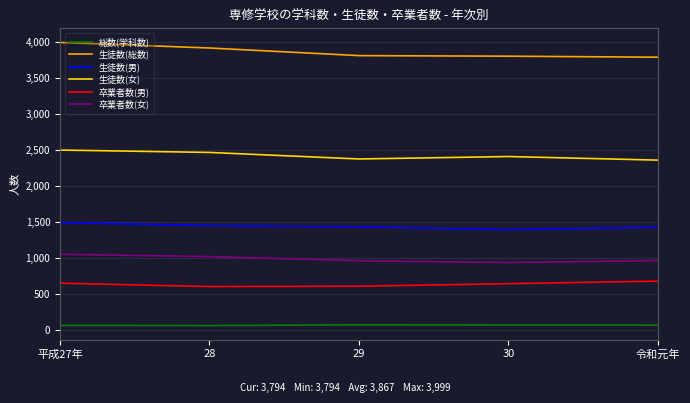

What are all the series names shown in the legend?

総数(学科数), 生徒数(総数), 生徒数(男), 生徒数(女), 卒業者数(男), 卒業者数(女)